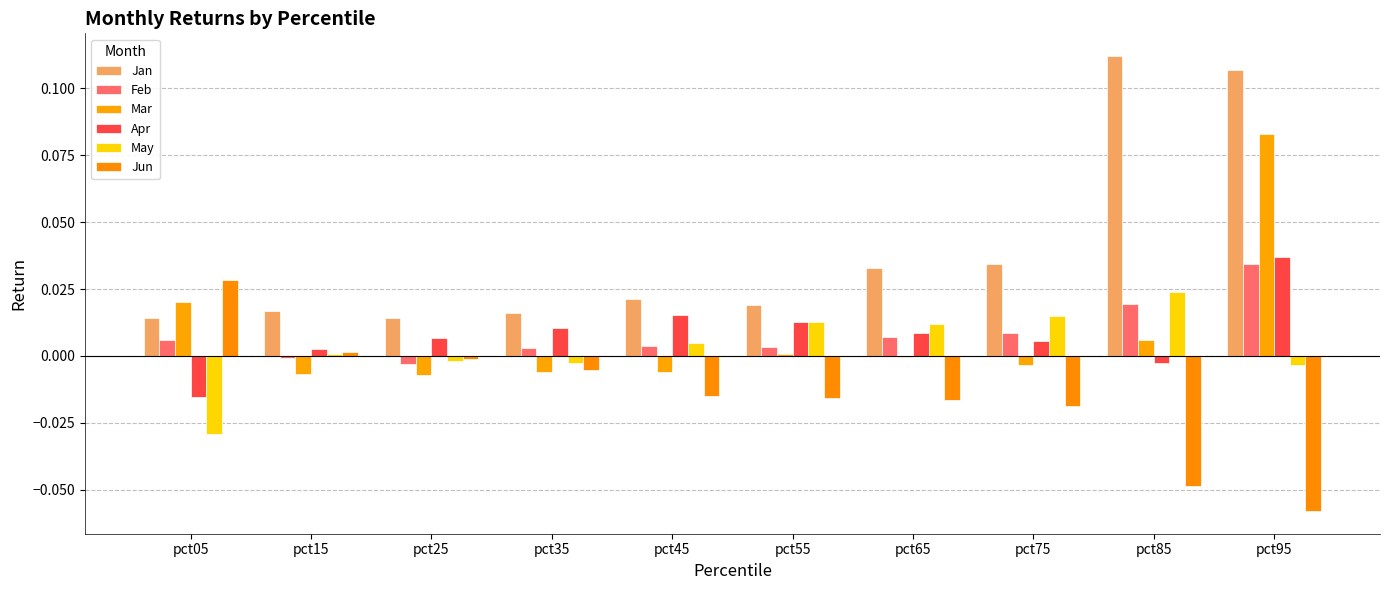

What are all the series names shown in the legend?

Jan, Feb, Mar, Apr, May, Jun